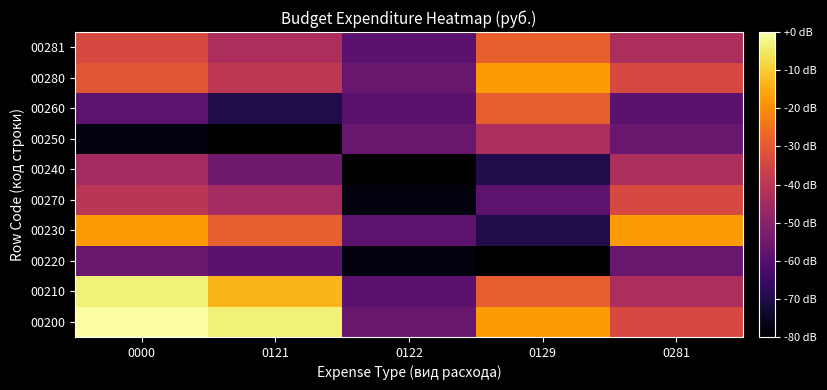

Which category has the lowest value across all series?

0129